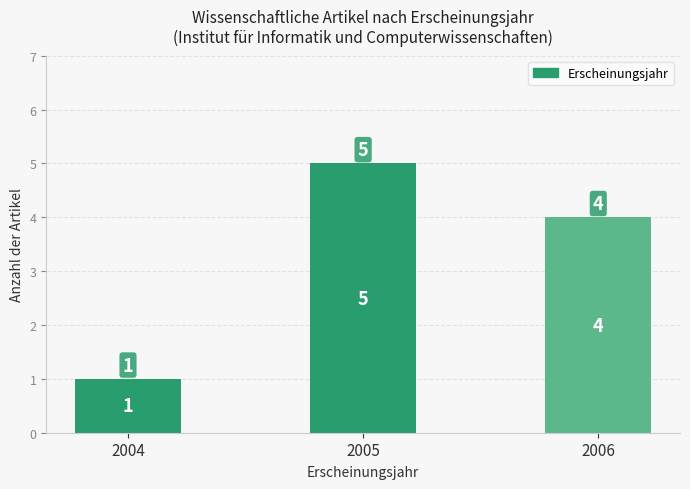

What is the change in value from 2005 to 2006?

-1